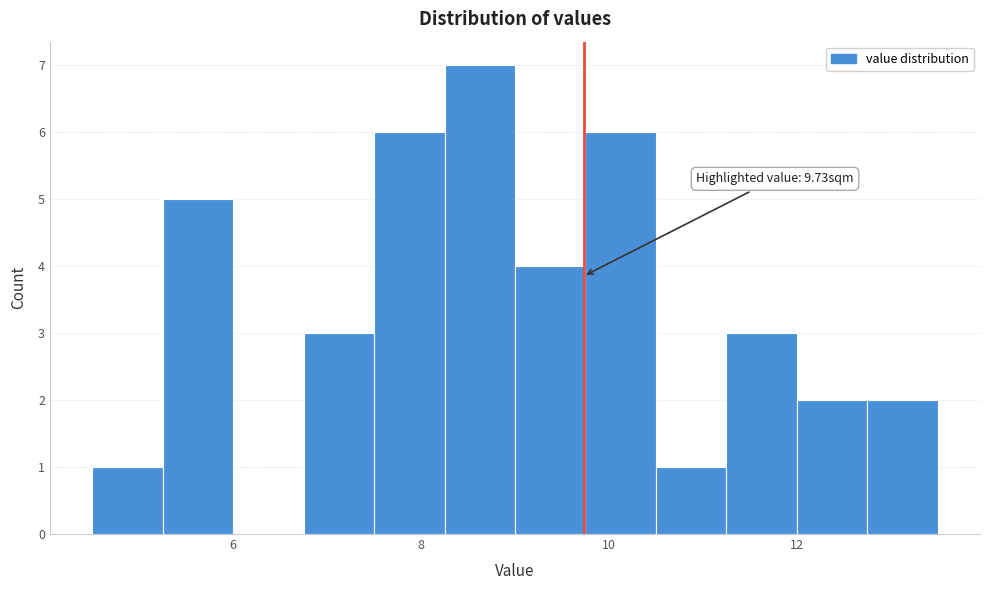

Around what value on the x-axis is the tallest bar? Give the approximate position of its centre, as read against the axis.

8.6